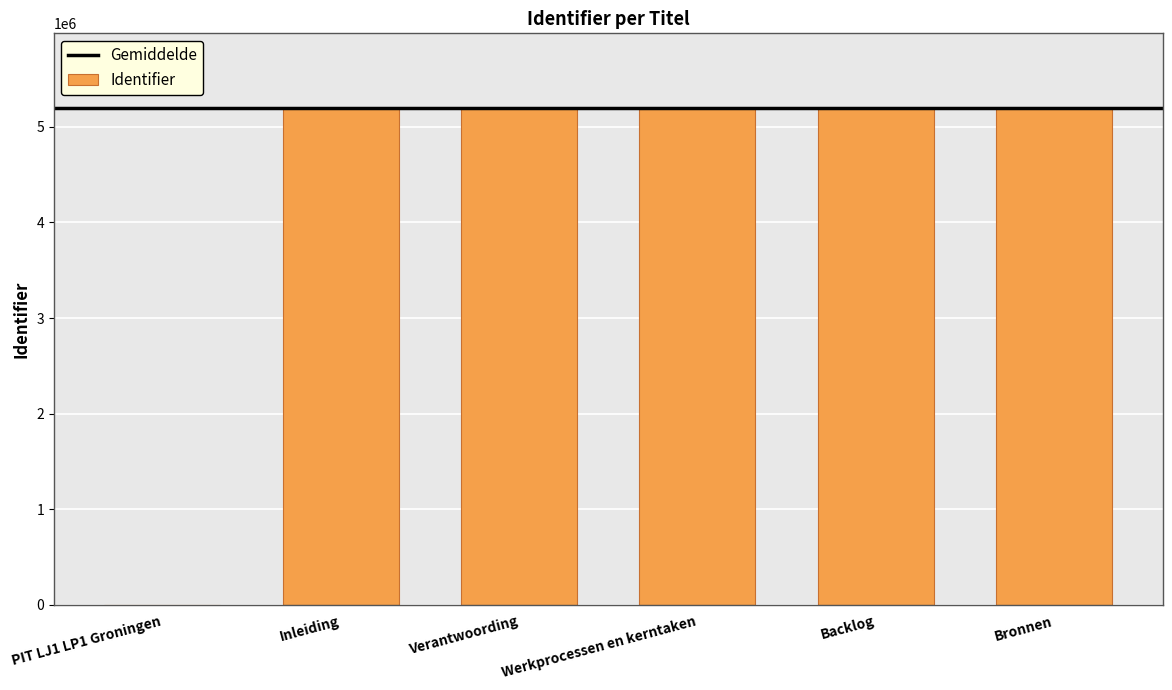

What is the greatest value displayed?

5199045